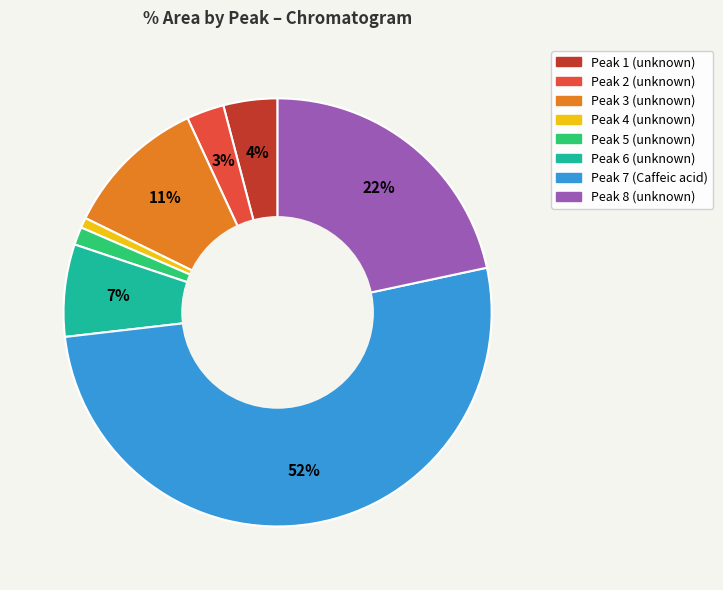

To the nearest percent, what is the average slice percentage?

12%